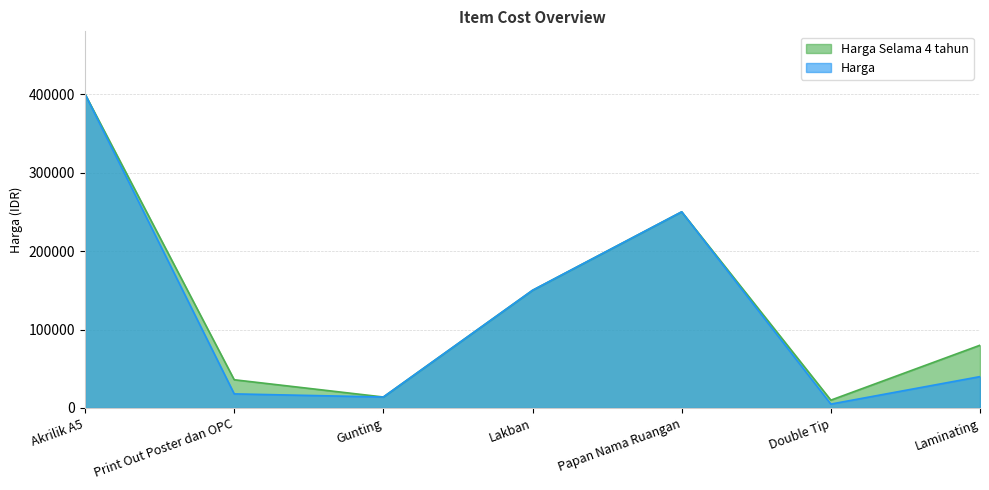

The value of Harga at Papan Nama Ruangan is 250000. True or false?

True